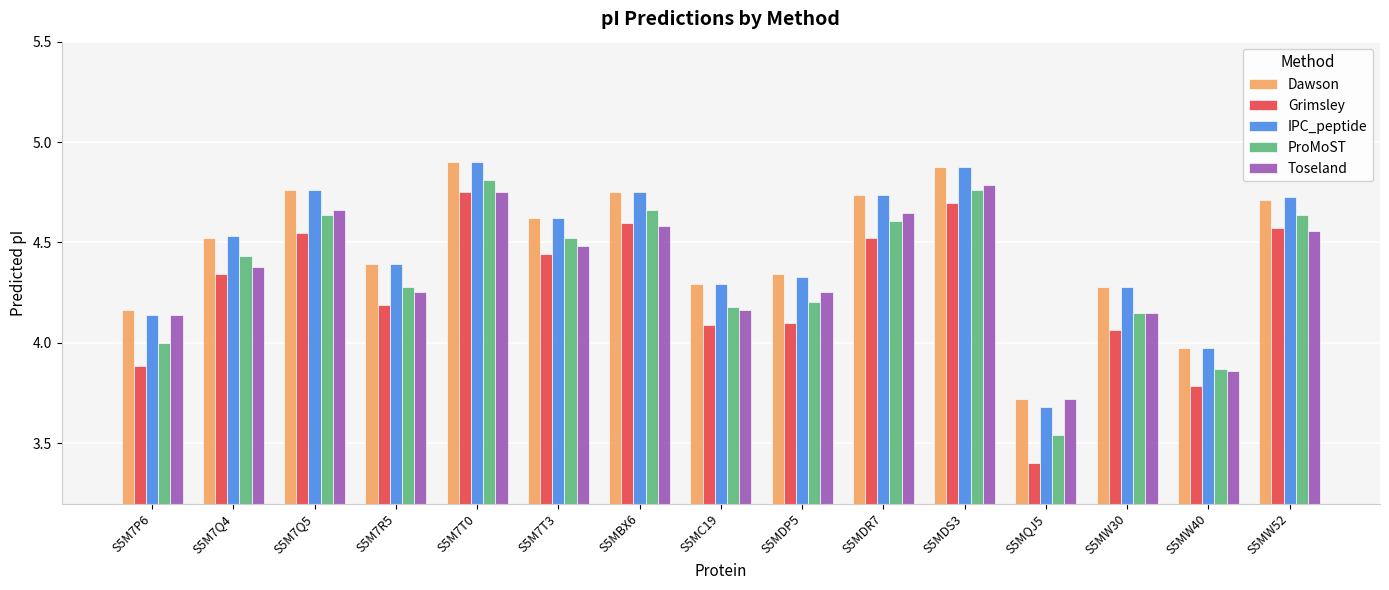

What is the total value across all series at S5MW40?

19.5